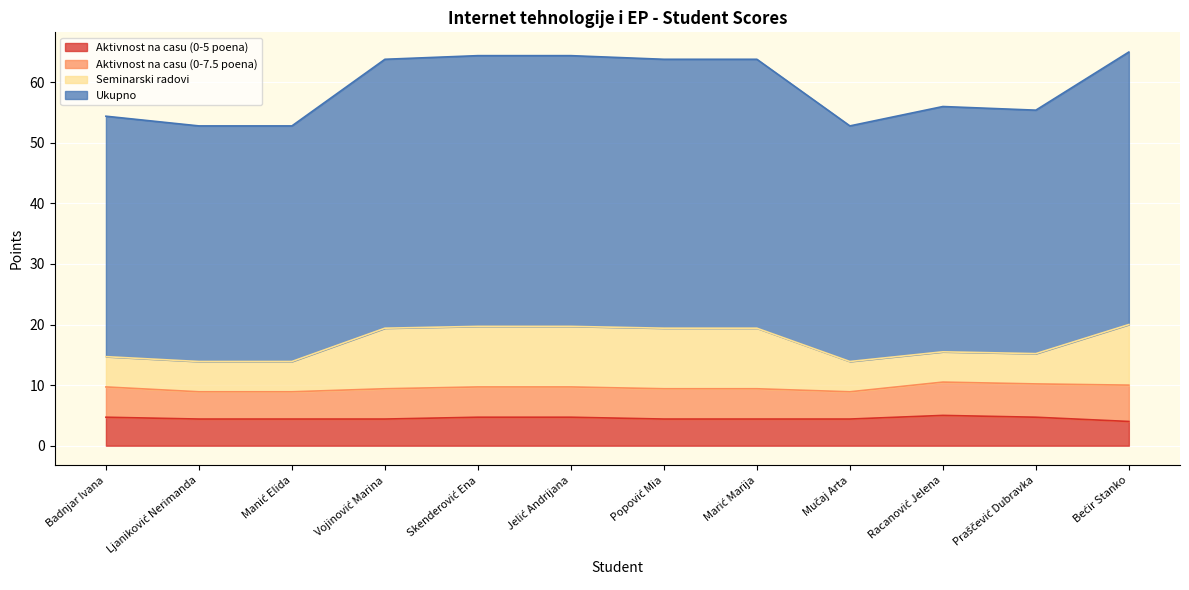

Which series has the largest total across all categories?

Ukupno